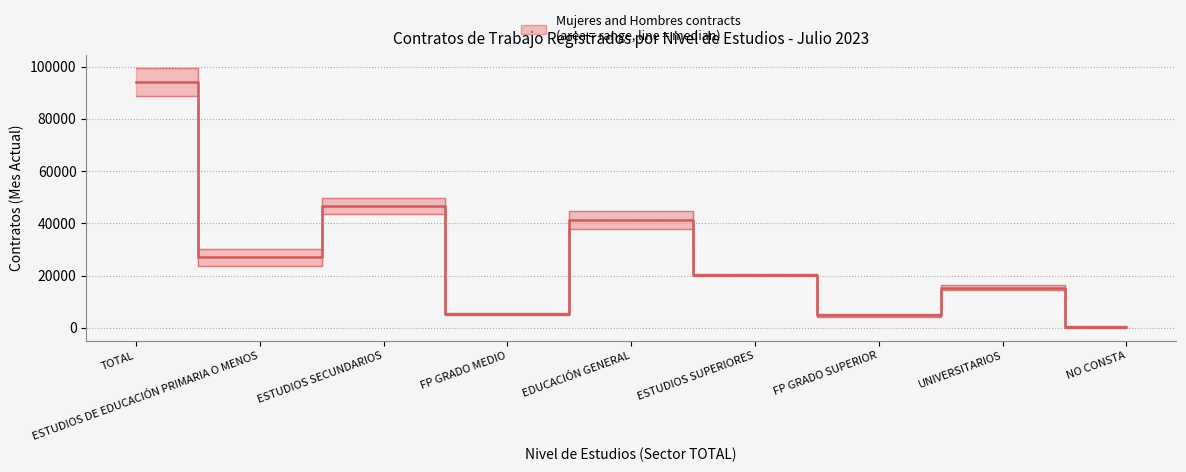

What is the difference between the maximum and minimum values?

93768.5